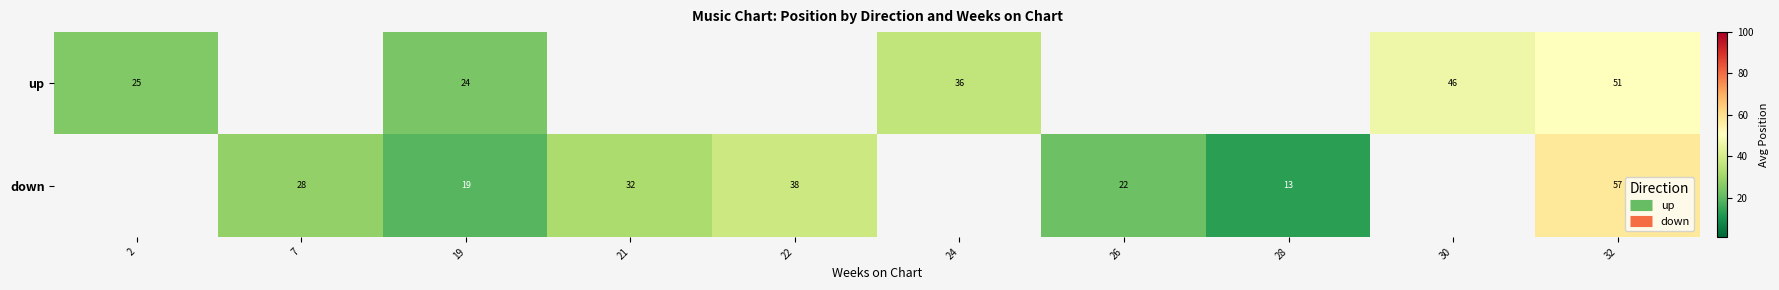

Which has a higher value, 7 or 30?

30